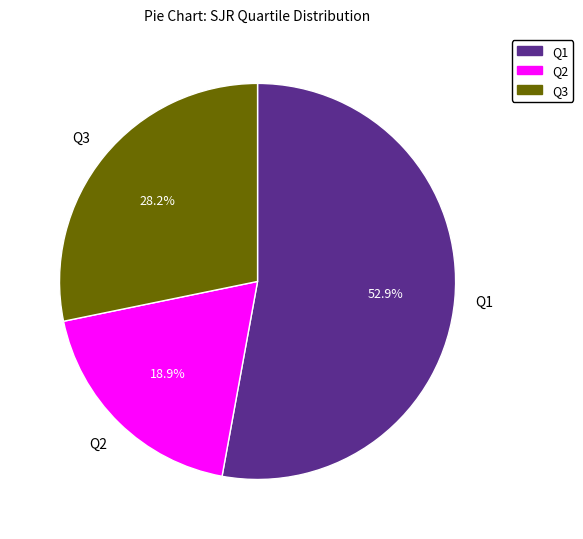

Do Q2 and Q1 together represent more than half of the pie?

Yes